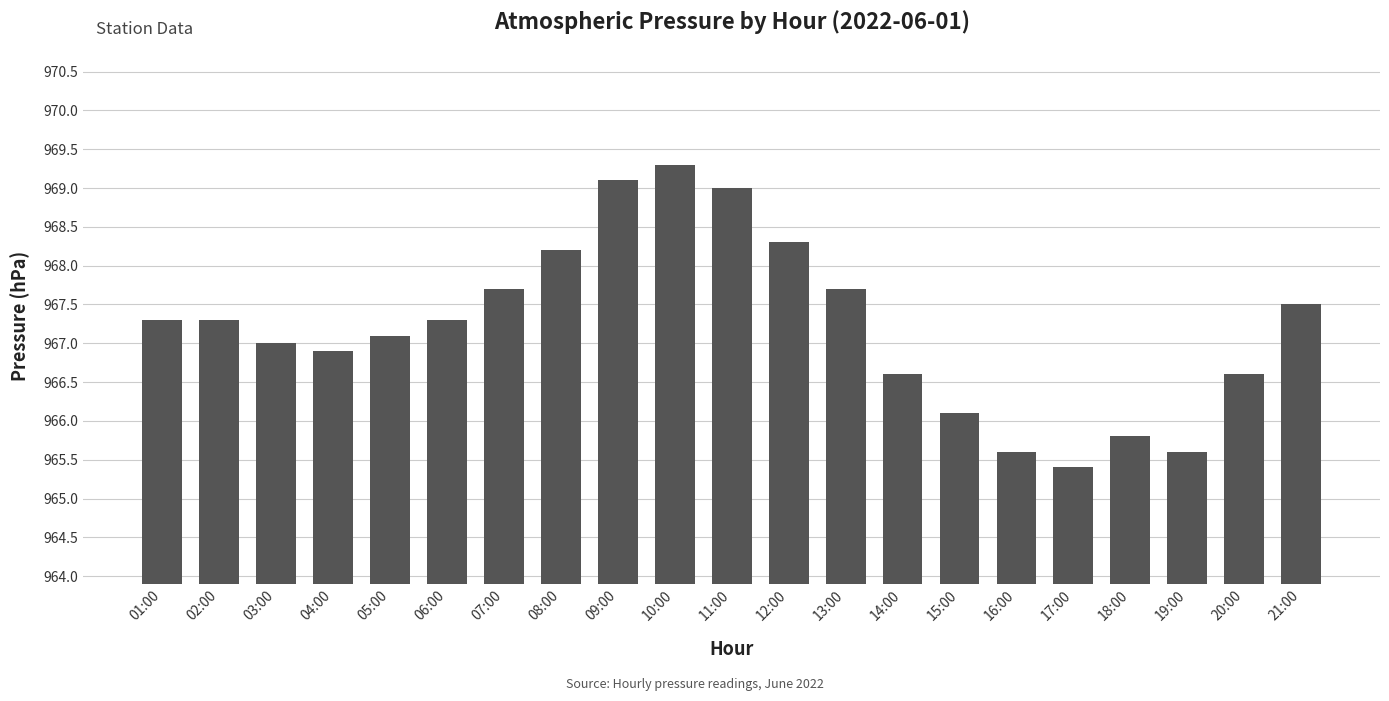

What is the value of the 8th bar from the left?

968.2